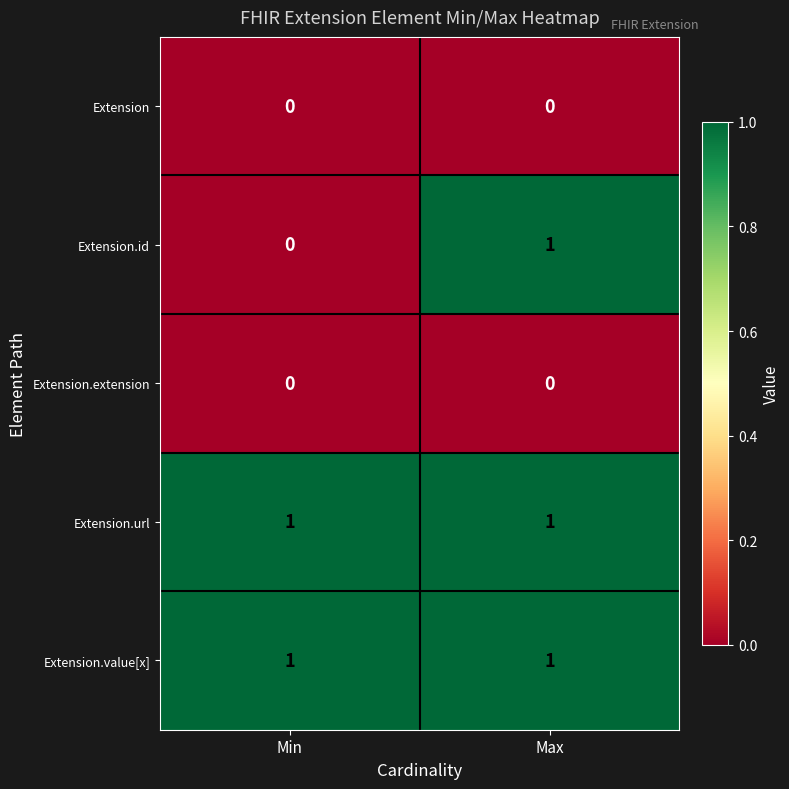

Which series has the widest spread of values?

Extension.id